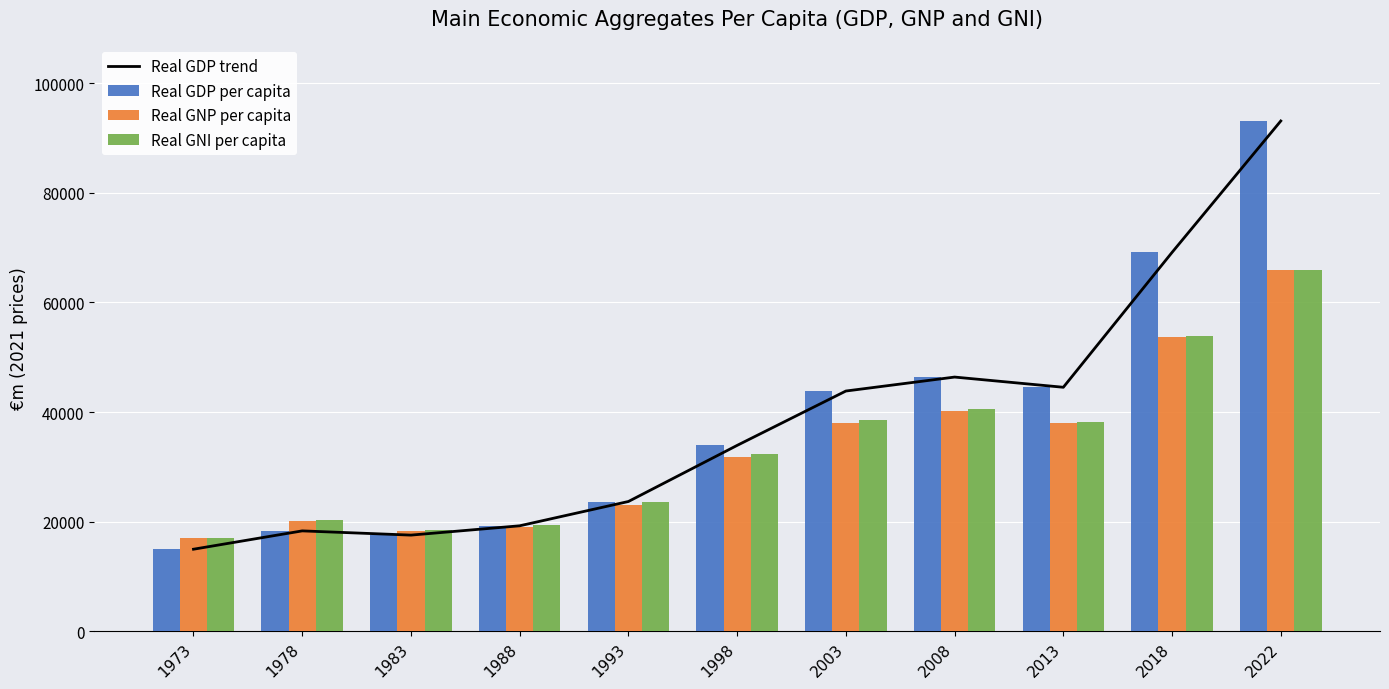

Between 1998 and 1978, which is larger?

1998